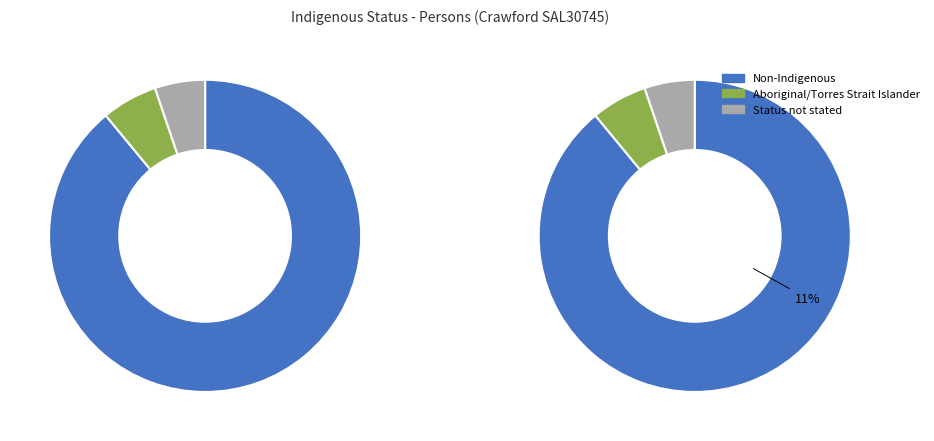

Rank the series at 10-14 years from lowest to highest value.

Aboriginal and/or Torres Strait Islander, Indigenous status not stated, Non-Indigenous